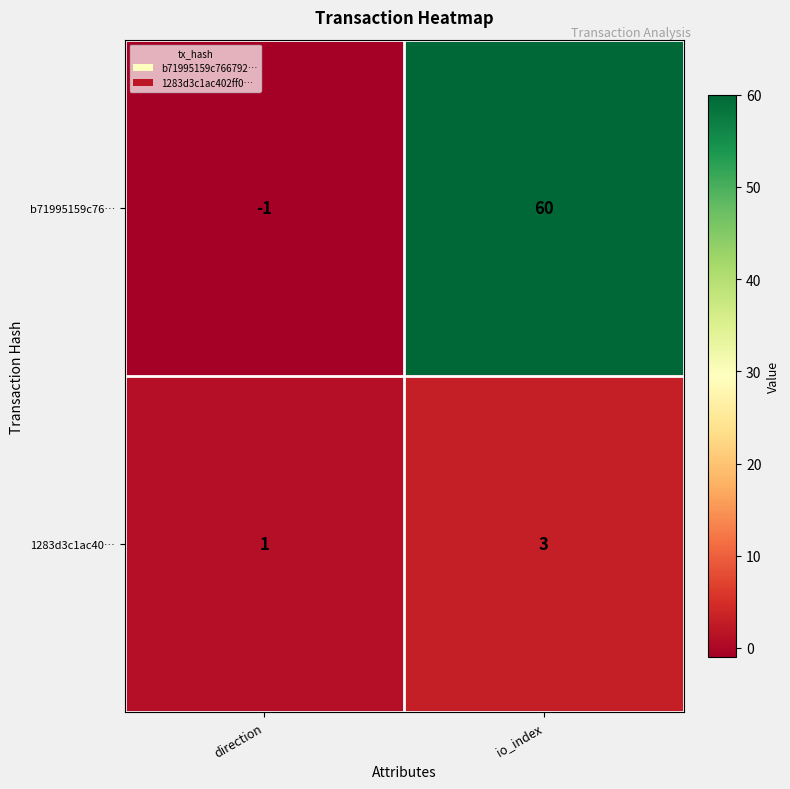

Reading left to right, transcribe all the data shown in this chart.

b71995159c76…: direction=-1	io_index=60
1283d3c1ac40…: direction=1	io_index=3